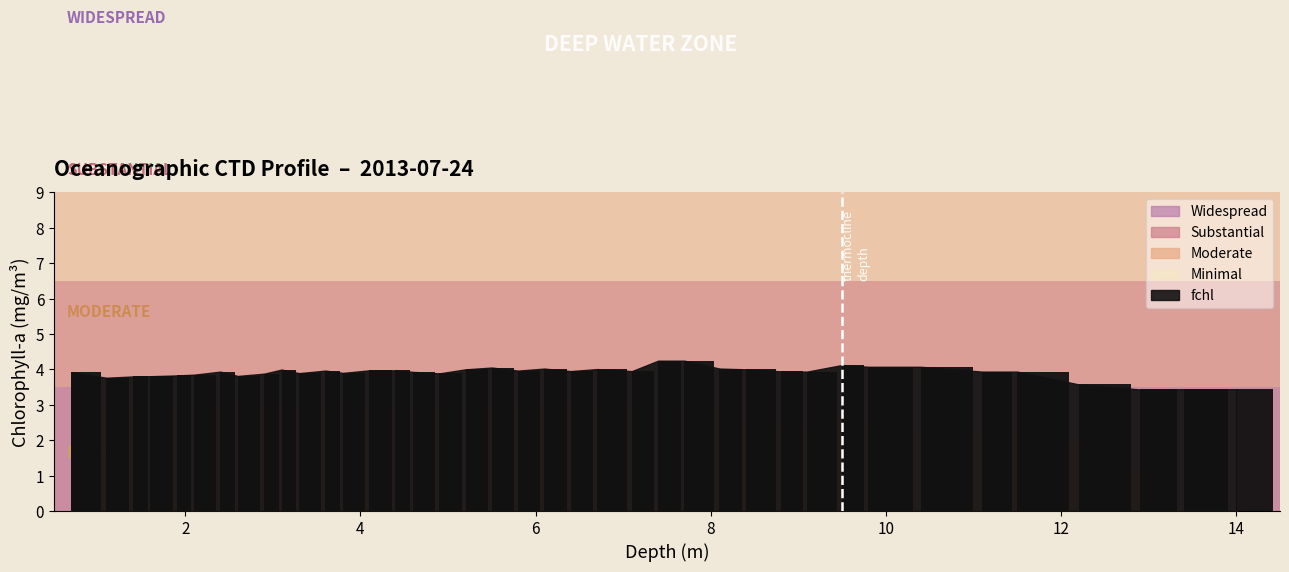

What is the value of the 1st bar from the left?

3.9